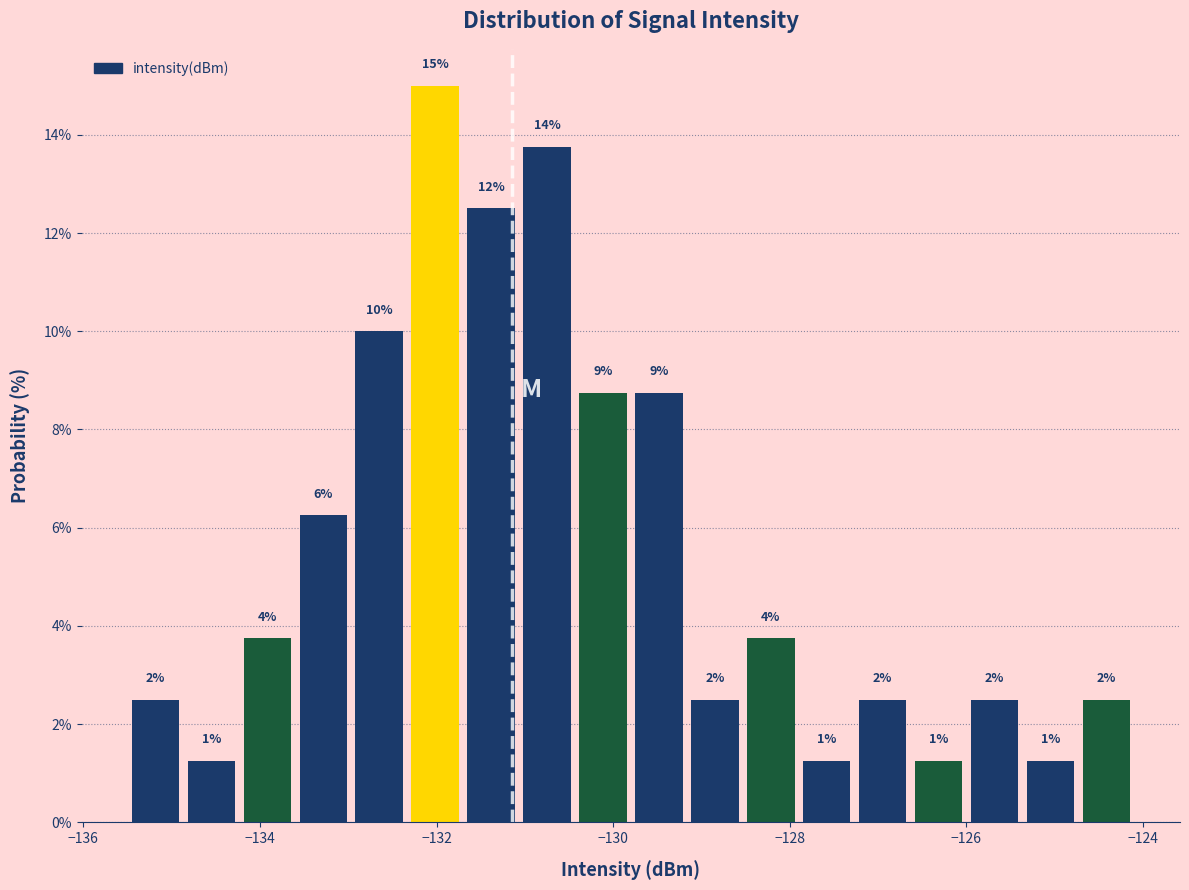

Around what value on the x-axis is the tallest bar? Give the approximate position of its centre, as read against the axis.

-132.0